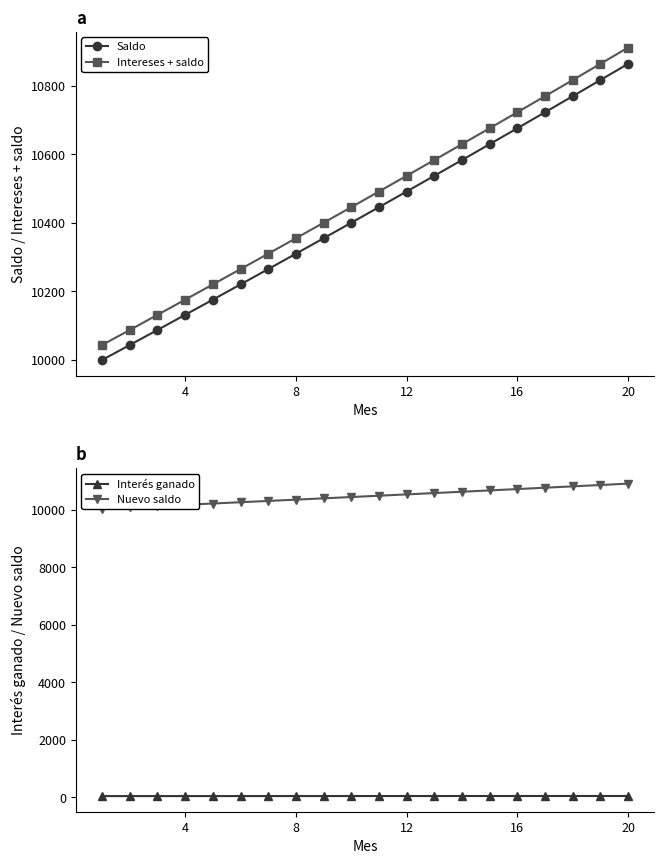

True or false: Intereses + saldo has more than 0 points higher than both neighbors.

False